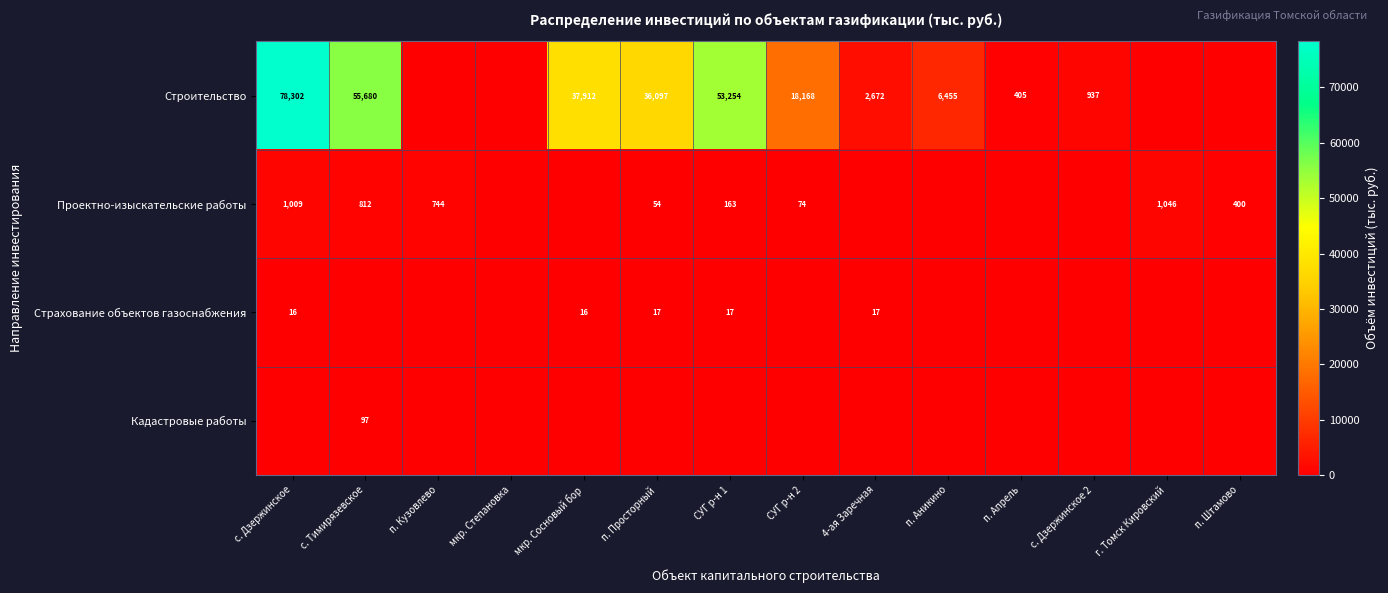

True or false: Проектно-изыскательские работы has a value of 381 at п. Кузовлево.

False